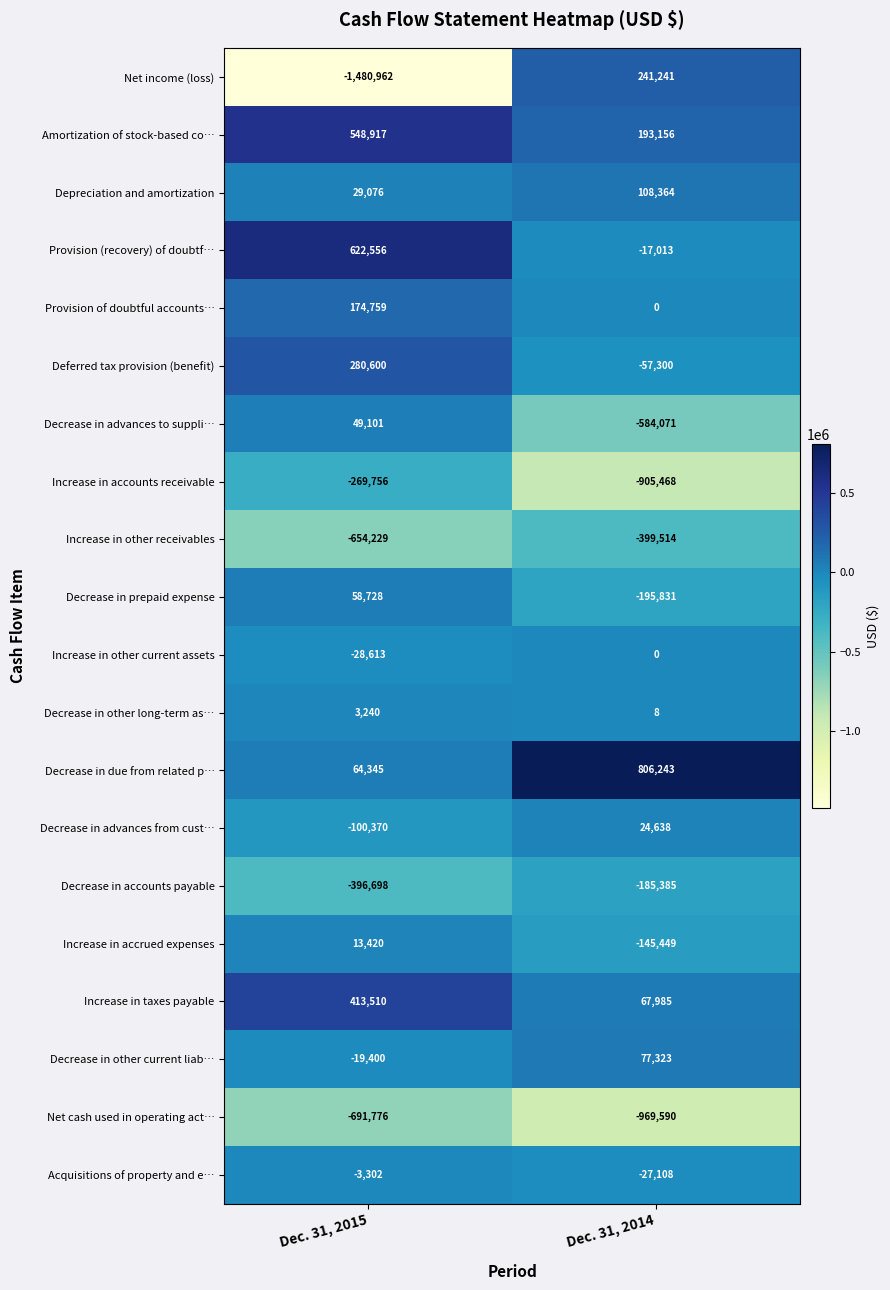

True or false: Decrease in accounts payable has a value of -533275 at Dec. 31, 2015.

False